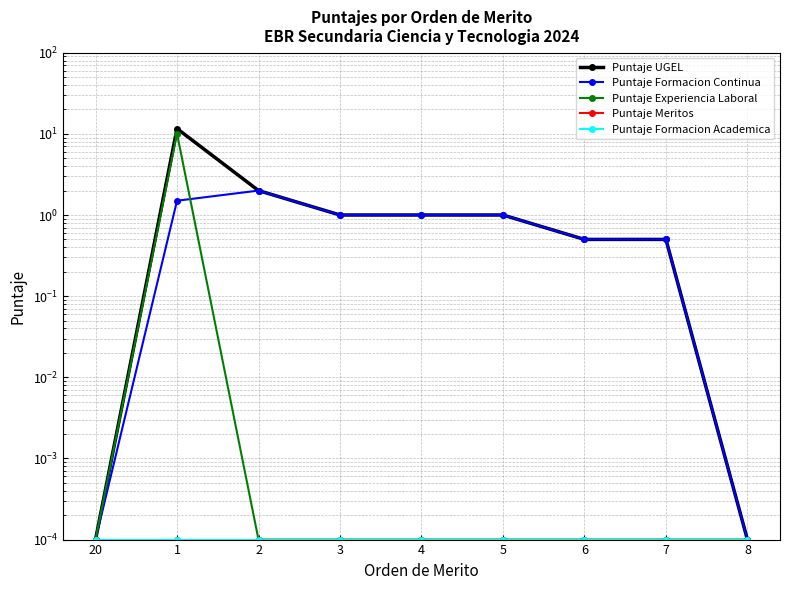

What is the difference between the maximum and minimum values in the Puntaje UGEL series?

11.6